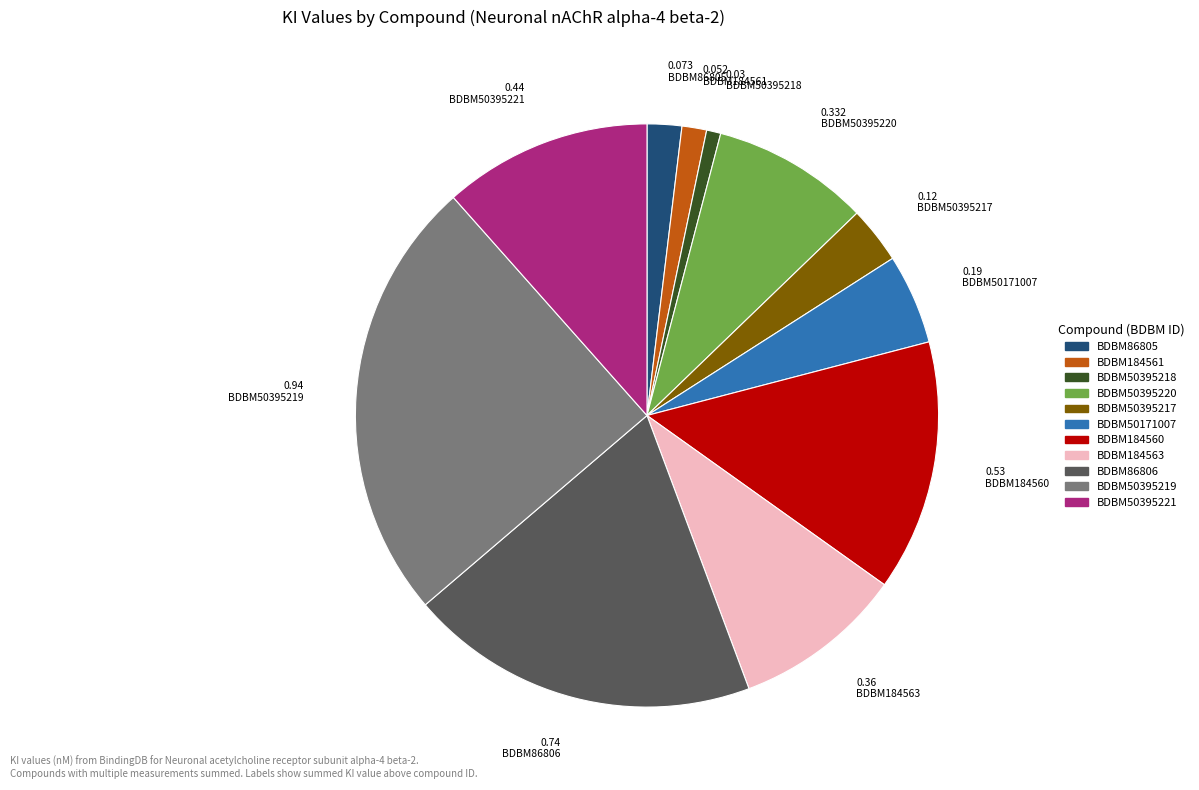

Which has a higher value, BDBM50395217 or BDBM50171007?

BDBM50171007